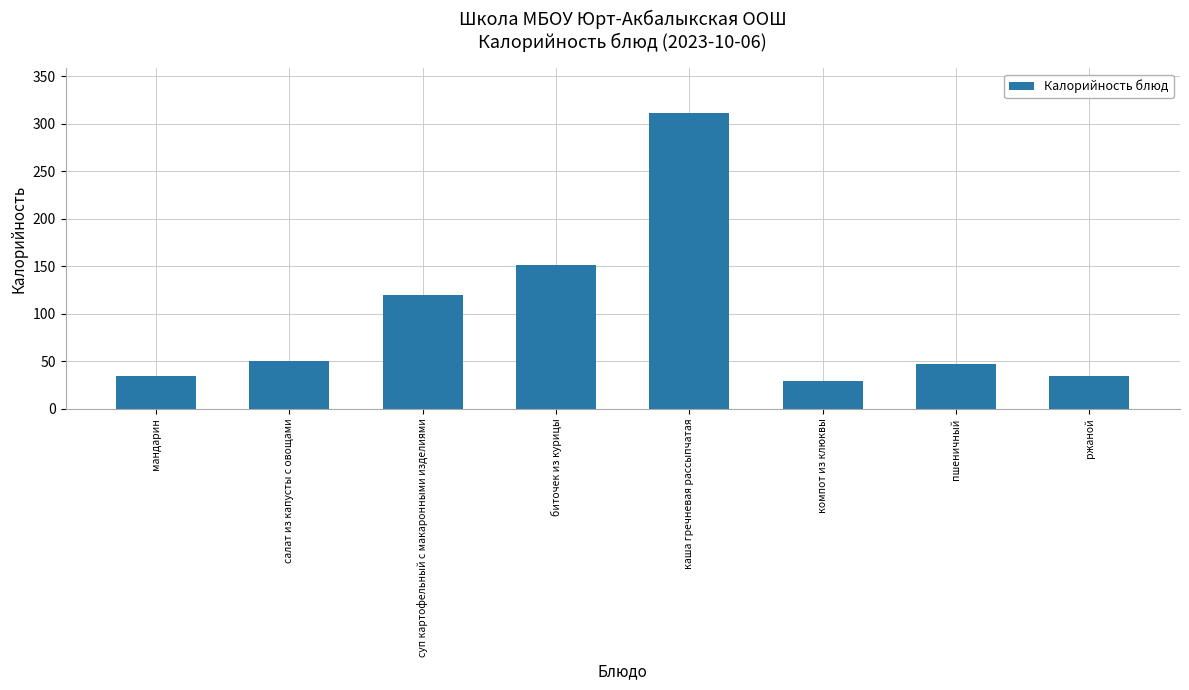

What value does the data have at мандарин?

35.0